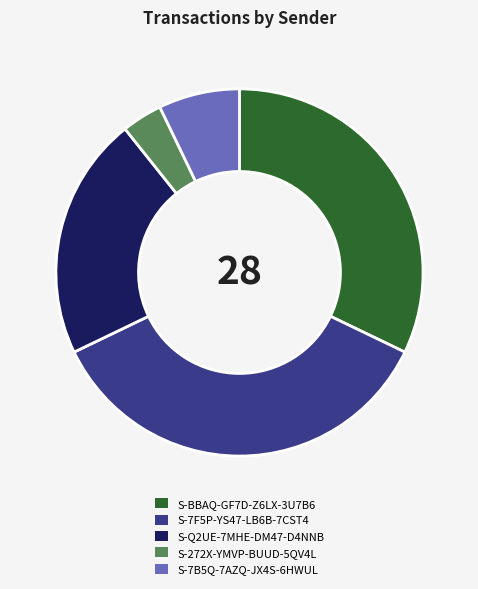

Which category has the biggest portion of the pie?

S-7F5P-YS47-LB6B-7CST4